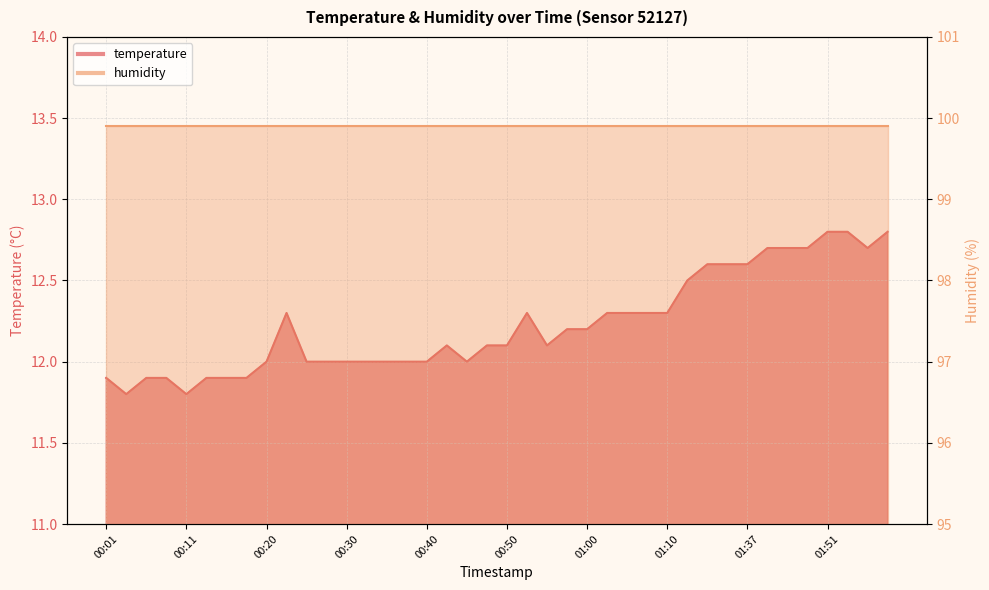

Does the chart display data point markers on the line(s)?

No